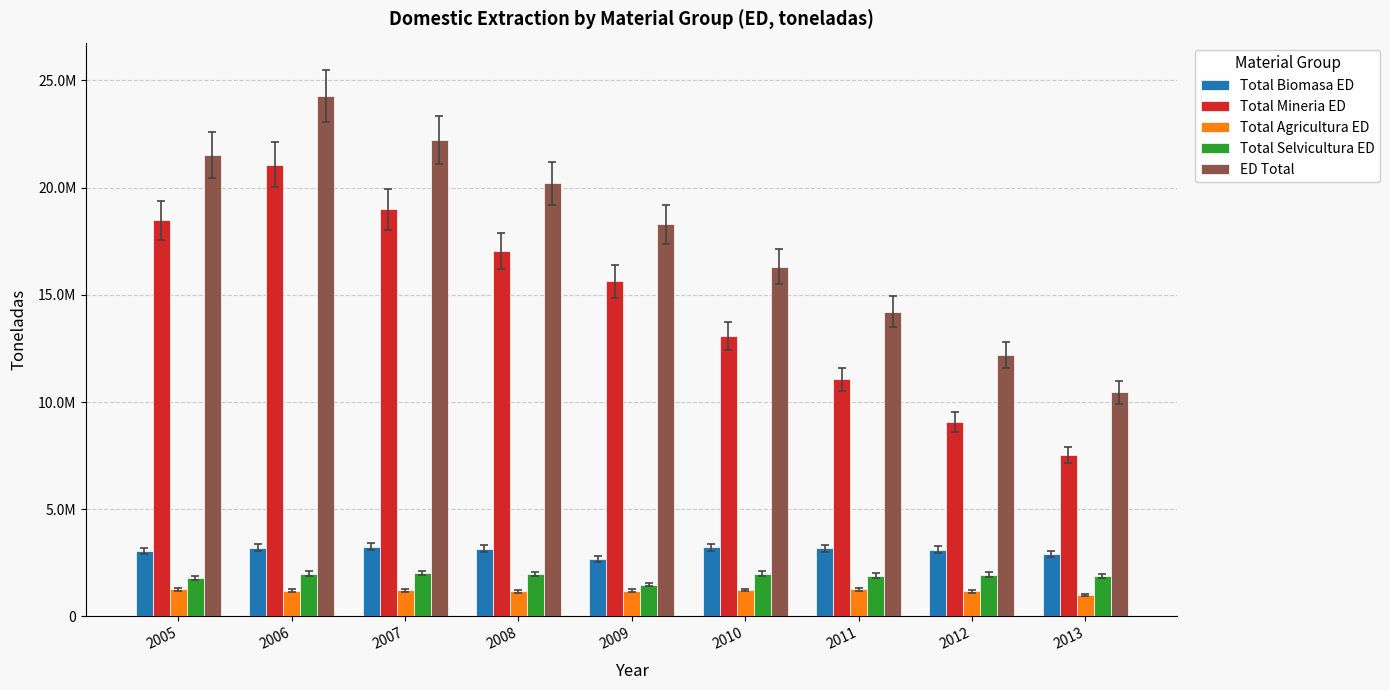

Does the chart contain any negative values?

No